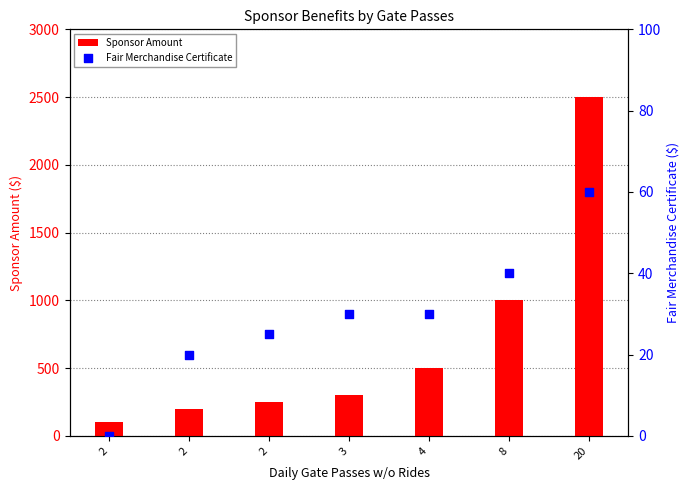

What is the total value across all series at 3?

330